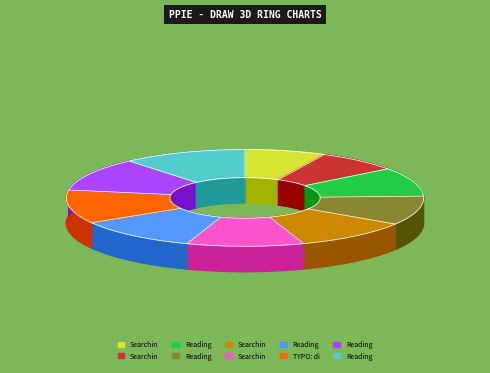

Between Searching in ECCO-TCP and Searching in ECCO-TCP, which is larger?

Searching in ECCO-TCP